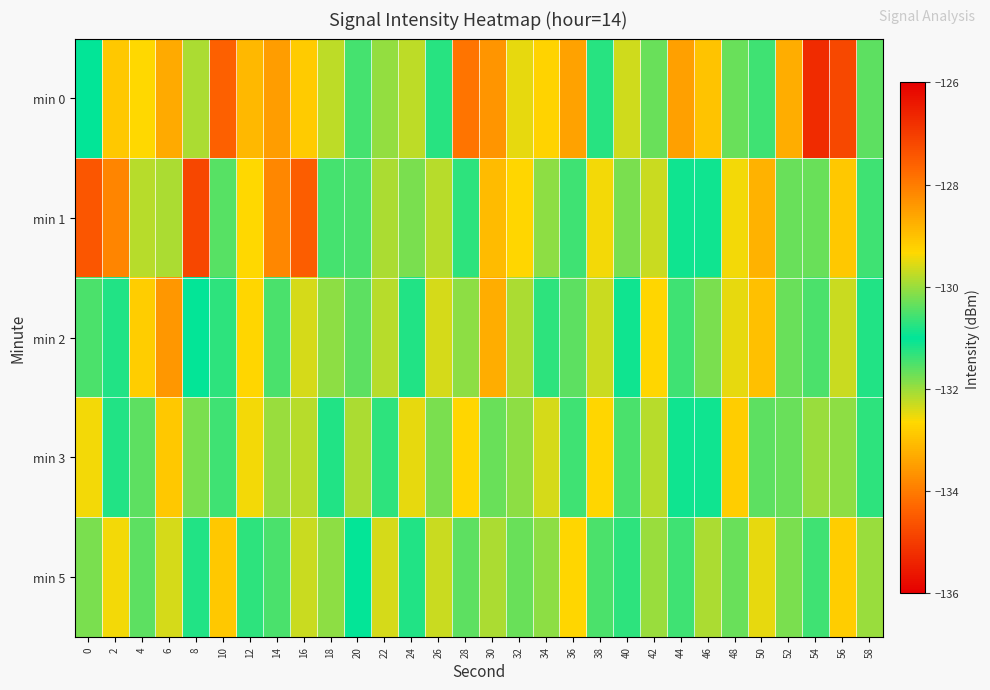

Reading left to right, list all the values displayed in this chart.

min 0: 0=-131.0	2=-132.9	4=-132.7	6=-133.3	8=-132.1	10=-134.4	12=-128.9	14=-128.5	16=-132.9	18=-129.8	20=-131.4	22=-132.0	24=-129.8	26=-130.8	28=-127.9	30=-133.6	32=-132.5	34=-132.7	36=-133.5	38=-131.2	40=-132.4	42=-131.7	44=-133.5	46=-133.0	48=-131.7	50=-130.6	52=-133.3	54=-135.3	56=-134.8	58=-131.6
min 1: 0=-134.6	2=-133.9	4=-132.2	6=-132.1	8=-127.2	10=-130.4	12=-132.7	14=-133.8	16=-134.5	18=-130.5	20=-131.5	22=-132.1	24=-130.2	26=-129.8	28=-131.3	30=-133.1	32=-132.7	34=-131.9	36=-130.6	38=-129.4	40=-131.8	42=-132.3	44=-130.9	46=-131.1	48=-132.6	50=-133.2	52=-131.7	54=-130.3	56=-132.9	58=-131.4
min 2: 0=-130.5	2=-131.2	4=-132.8	6=-133.6	8=-131.0	10=-130.7	12=-129.3	14=-131.5	16=-132.4	18=-130.1	20=-131.6	22=-132.2	24=-130.8	26=-129.6	28=-131.9	30=-133.3	32=-132.1	34=-131.3	36=-130.4	38=-129.7	40=-131.1	42=-132.7	44=-130.6	46=-131.8	48=-132.5	50=-133.0	52=-131.7	54=-130.5	56=-132.3	58=-131.2
min 3: 0=-129.4	2=-130.8	4=-131.6	6=-132.9	8=-130.2	10=-131.4	12=-132.6	14=-130.0	16=-129.8	18=-131.2	20=-132.1	22=-130.7	24=-129.5	26=-131.8	28=-132.7	30=-130.3	32=-131.9	34=-132.4	36=-130.6	38=-129.3	40=-131.5	42=-132.2	44=-130.9	46=-131.1	48=-132.8	50=-130.4	52=-131.7	54=-132.0	56=-130.1	58=-131.3
min 5: 0=-131.8	2=-132.6	4=-130.4	6=-129.6	8=-131.2	10=-132.9	12=-130.7	14=-131.5	16=-132.3	18=-130.1	20=-131.0	22=-132.4	24=-130.8	26=-129.7	28=-131.6	30=-132.1	32=-130.3	34=-131.9	36=-132.7	38=-130.5	40=-131.3	42=-132.0	44=-130.6	46=-129.9	48=-131.7	50=-132.5	52=-130.2	54=-131.4	56=-132.8	58=-130.0